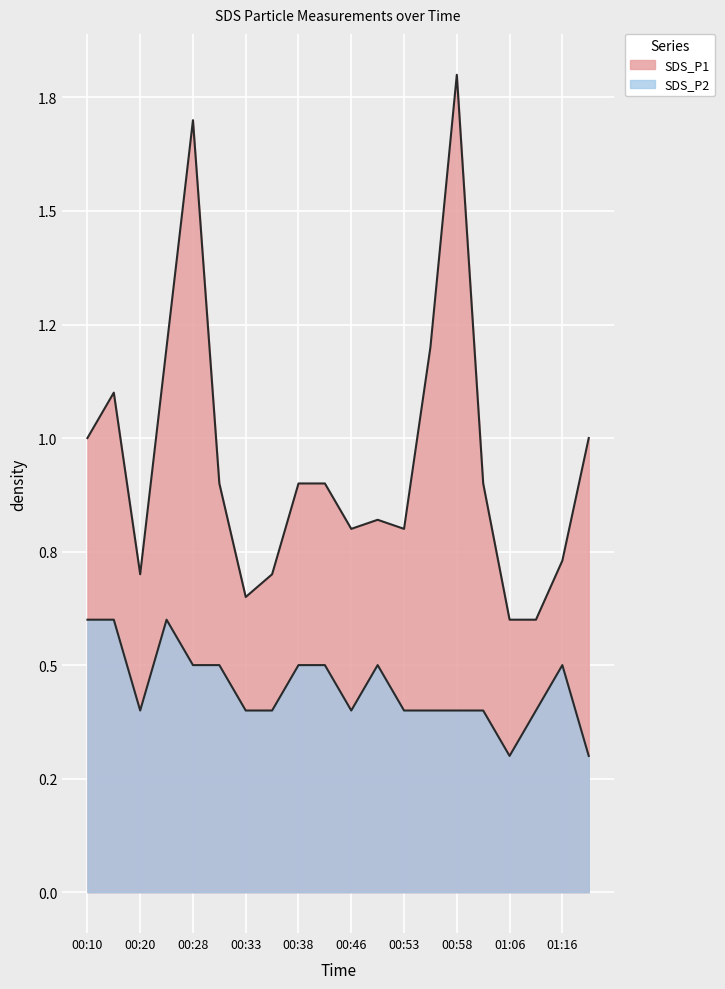

At which label does SDS_P1 reach its minimum?

01:06